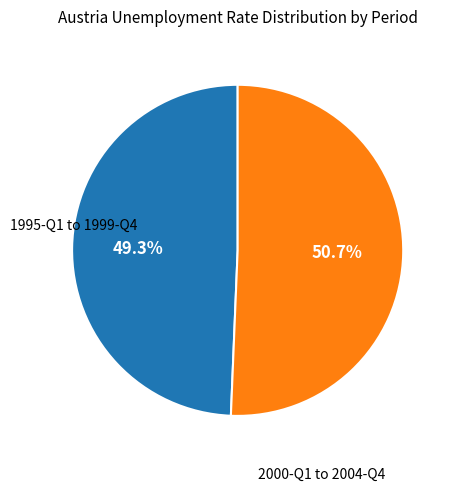

Is there any slice that represents more than half of the pie?

Yes